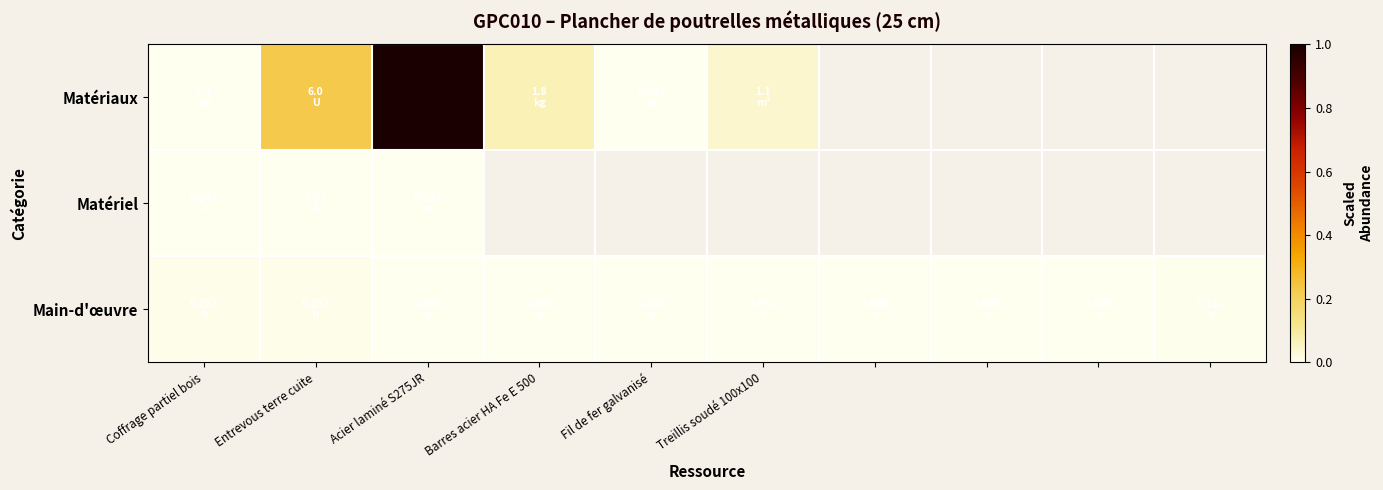

The value of Matériaux at Fil de fer galvanisé is 0.0. True or false?

False